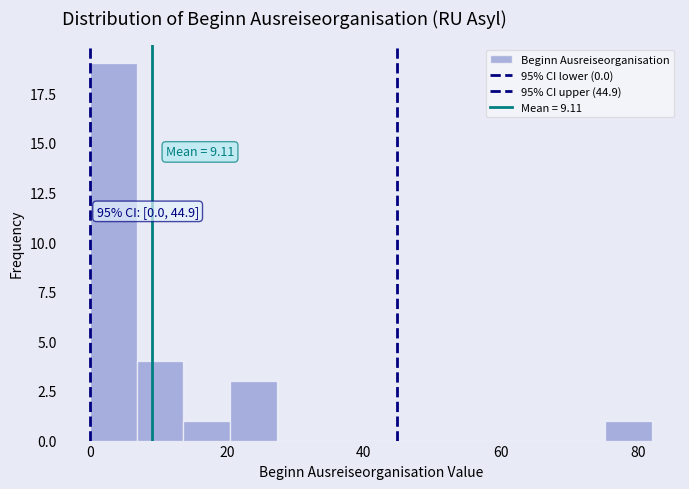

Around what value on the x-axis is the tallest bar? Give the approximate position of its centre, as read against the axis.

4